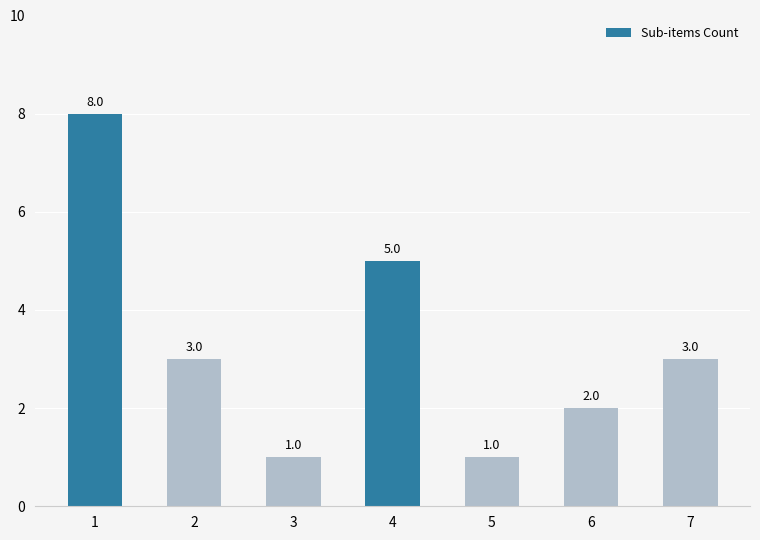

What is the sum of the values at 7 and 5?

4